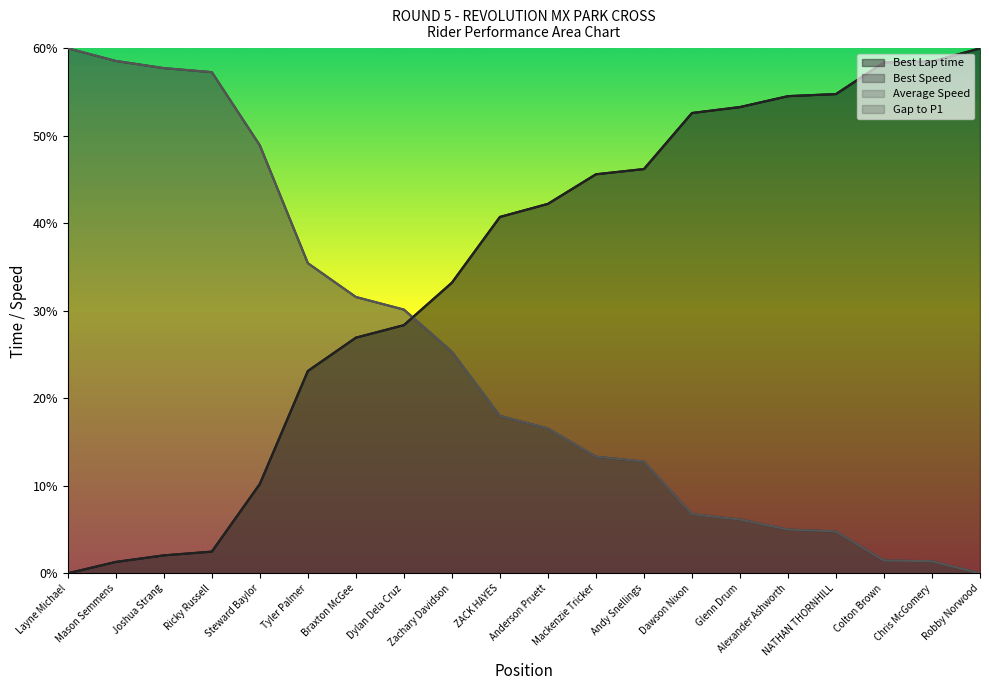

Reading left to right, what are all the values shown in this chart?

Best Lap time: 0.0	1.3	2.1	2.5	10.2	23.1	26.9	28.4	33.2	40.7	42.2	45.6	46.2	52.6	53.3	54.5	54.8	58.4	58.5	60.0
Best Speed: 60.0	58.6	57.7	57.3	48.9	35.4	31.6	30.1	25.3	18.0	16.6	13.3	12.8	6.8	6.1	5.0	4.8	1.5	1.4	0.0
Average Speed: 60.0	58.6	57.7	57.3	48.9	35.4	31.6	30.1	25.3	18.0	16.6	13.3	12.8	6.8	6.1	5.0	4.8	1.5	1.4	0.0
Gap to P1: 0.0	1.3	2.1	2.5	10.2	23.1	26.9	28.4	33.2	40.7	42.2	45.6	46.2	52.6	53.3	54.5	54.8	58.4	58.5	60.0